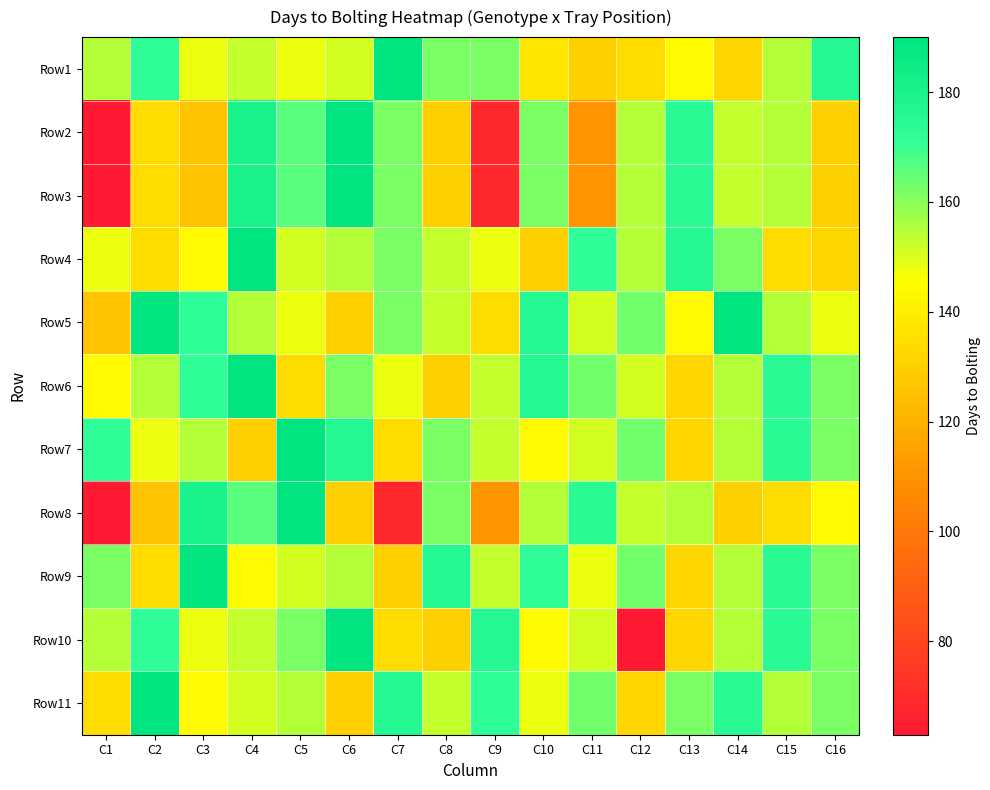

Reading right to left, transcribe all the data shown in this chart.

Row1: C16=176	C15=155	C14=132	C13=144	C12=134	C11=130	C10=137	C9=162	C8=162	C7=190	C6=151	C5=148	C4=153	C3=148	C2=172	C1=155
Row2: C16=130	C15=155	C14=153	C13=174	C12=155	C11=111	C10=162	C9=69	C8=130	C7=162	C6=190	C5=166	C4=180	C3=126	C2=134	C1=63
Row3: C16=130	C15=155	C14=153	C13=174	C12=155	C11=111	C10=162	C9=69	C8=130	C7=162	C6=190	C5=166	C4=180	C3=126	C2=134	C1=63
Row4: C16=132	C15=134	C14=162	C13=176	C12=155	C11=172	C10=130	C9=148	C8=153	C7=162	C6=155	C5=151	C4=190	C3=144	C2=134	C1=148
Row5: C16=148	C15=155	C14=190	C13=144	C12=163	C11=151	C10=176	C9=134	C8=153	C7=162	C6=130	C5=148	C4=155	C3=172	C2=190	C1=126
Row6: C16=162	C15=174	C14=155	C13=132	C12=151	C11=163	C10=176	C9=153	C8=130	C7=148	C6=162	C5=134	C4=190	C3=172	C2=155	C1=144
Row7: C16=162	C15=174	C14=155	C13=132	C12=163	C11=151	C10=144	C9=153	C8=162	C7=134	C6=176	C5=190	C4=130	C3=155	C2=148	C1=172
Row8: C16=144	C15=134	C14=130	C13=155	C12=153	C11=174	C10=155	C9=111	C8=162	C7=69	C6=130	C5=190	C4=166	C3=180	C2=126	C1=63
Row9: C16=162	C15=174	C14=155	C13=132	C12=163	C11=148	C10=172	C9=153	C8=176	C7=130	C6=155	C5=151	C4=144	C3=190	C2=134	C1=162
Row10: C16=162	C15=174	C14=155	C13=132	C12=63	C11=151	C10=144	C9=176	C8=130	C7=134	C6=190	C5=162	C4=153	C3=148	C2=172	C1=155
Row11: C16=162	C15=155	C14=174	C13=162	C12=132	C11=163	C10=148	C9=172	C8=153	C7=176	C6=130	C5=155	C4=151	C3=144	C2=190	C1=134